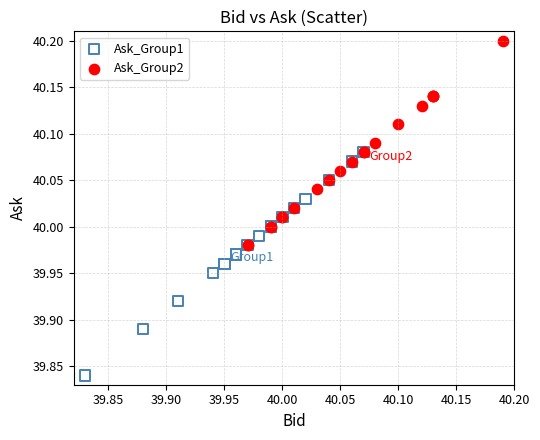

Which series reaches the minimum Y coordinate?

Ask_Group1